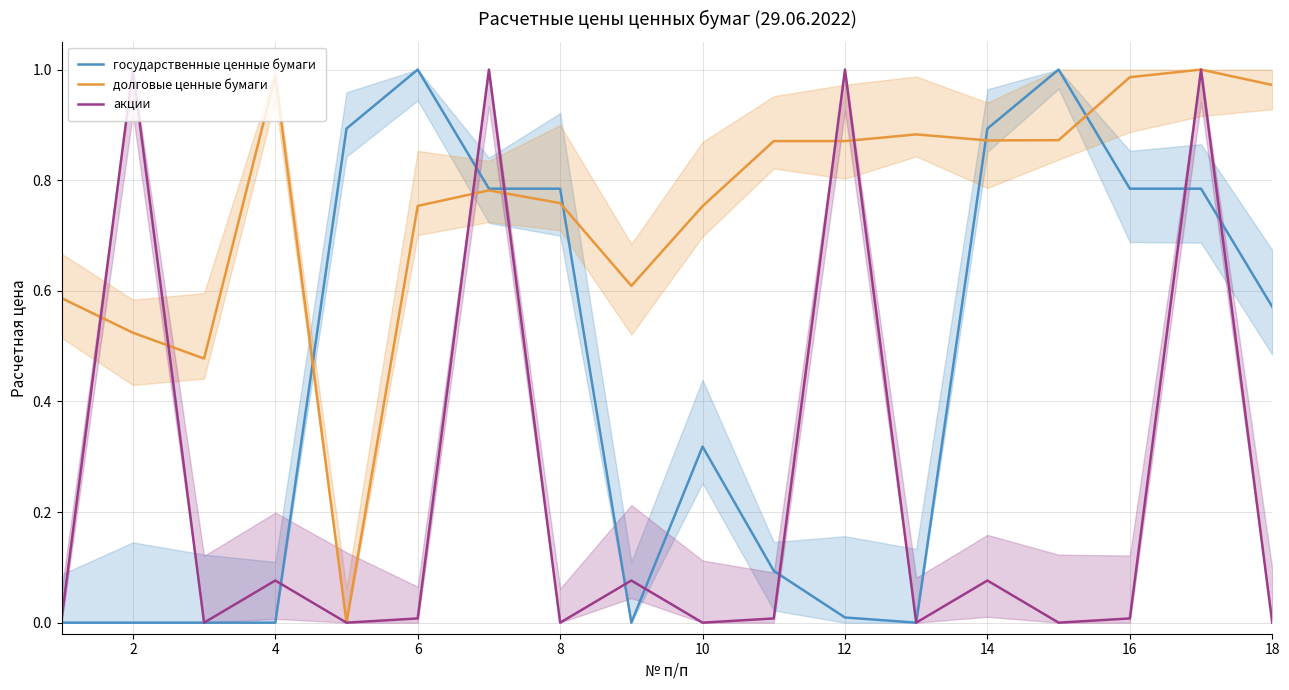

What are all the series names shown in the legend?

государственные ценные бумаги, долговые ценные бумаги, акции